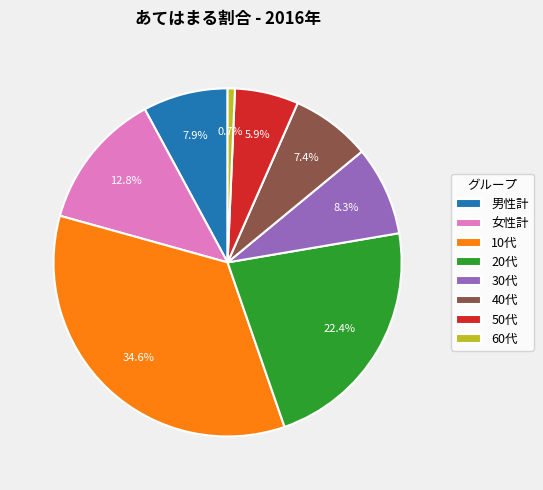

To the nearest percent, what is the combined percentage of 20代 and 男性計?

30%